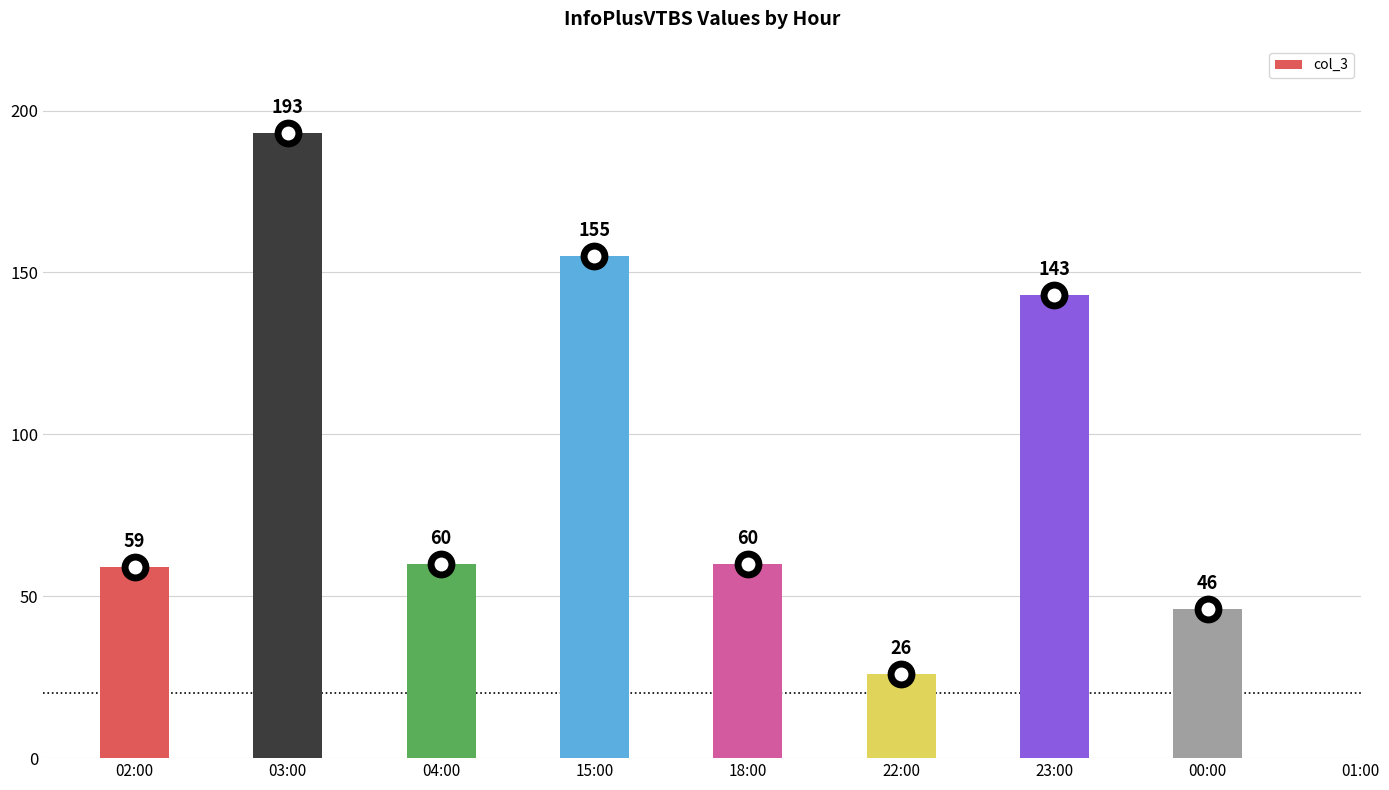

Approximately how many times larger is the value at 02:00 compared to 03:00?

0.3